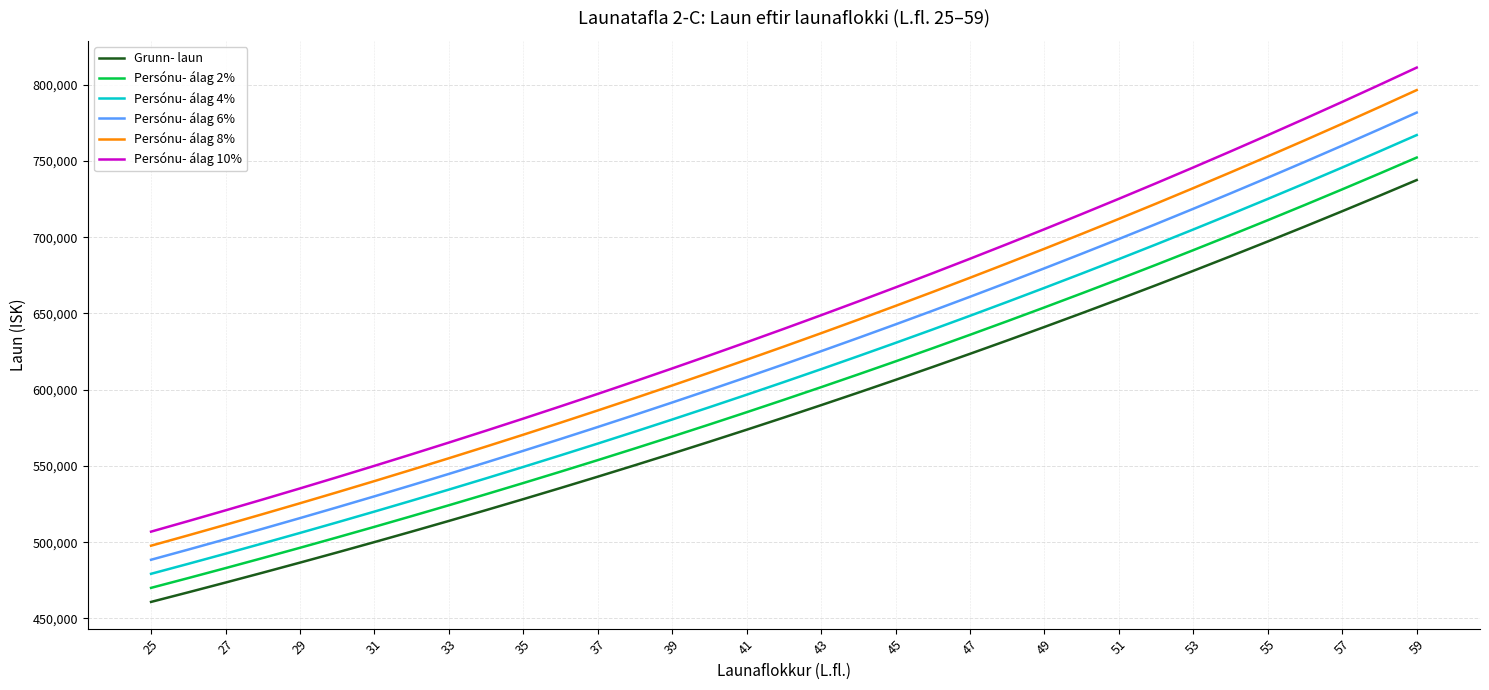

What is the smallest value displayed?

460810